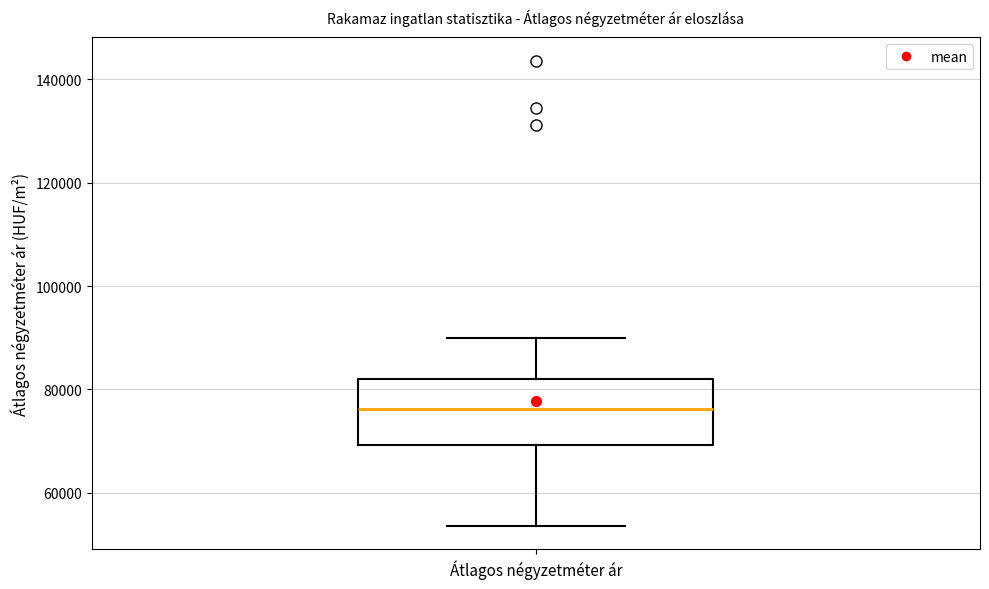

Transcribe this box plot: give where the median line is, the range the box spans, and where the two whiskers end, as read against the y-axis. The values are not printed on the chart, so give them approximately, as read against the axis.

median 76000, box 70000 to 82000, whiskers 54000 to 90000